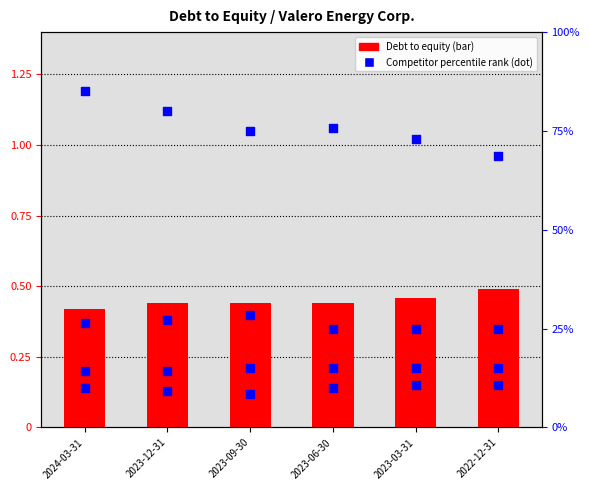

At how many categories does at least one series exceed 48?

6